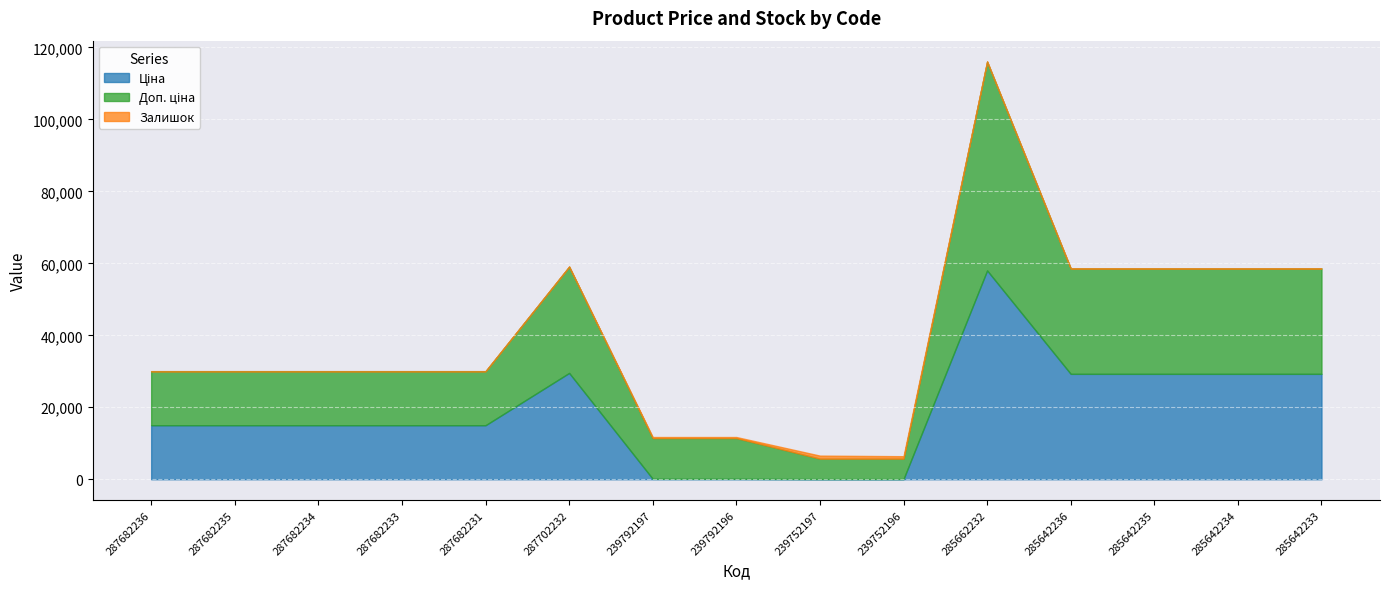

Between 285642234 and 239752196, which is larger?

285642234